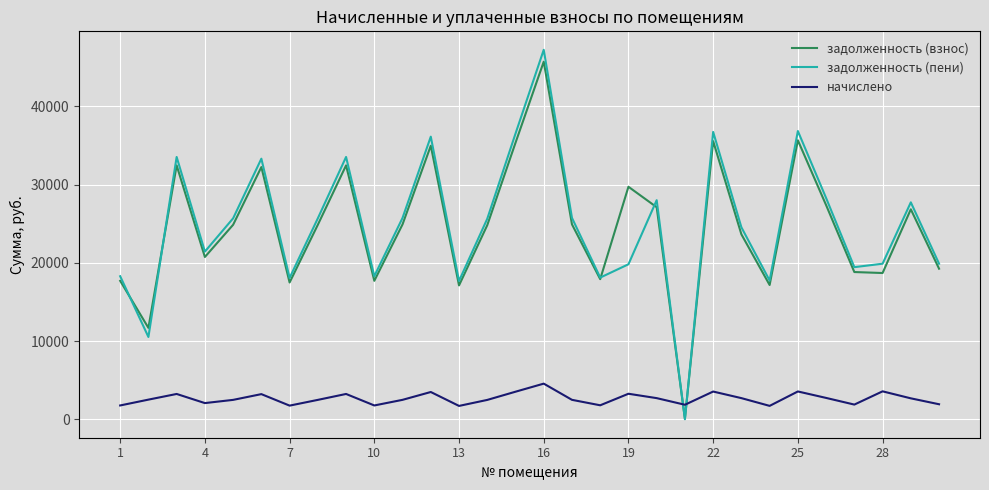

Which series has the widest spread of values?

задолженность (пени)